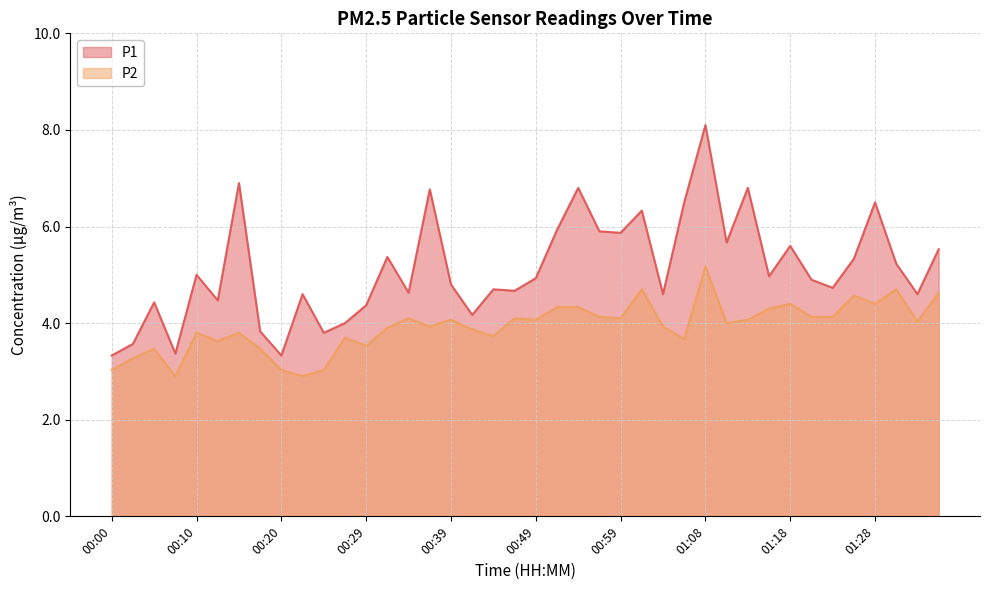

How many lines are shown in the chart?

2